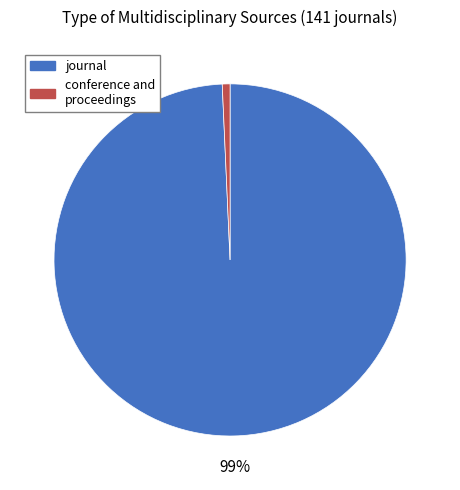

Which category has the biggest portion of the pie?

journal